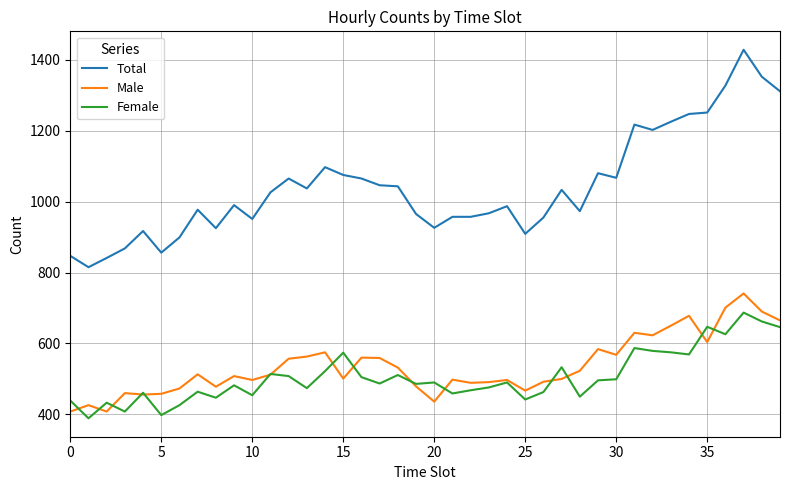

Which series ends up on top after the final intersection of Female and Male?

Male